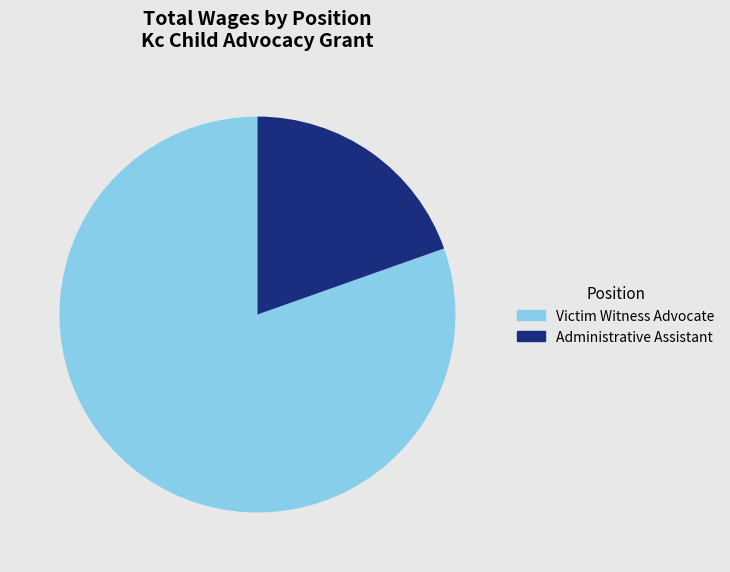

What is the smallest slice in the pie chart?

Administrative Assistant